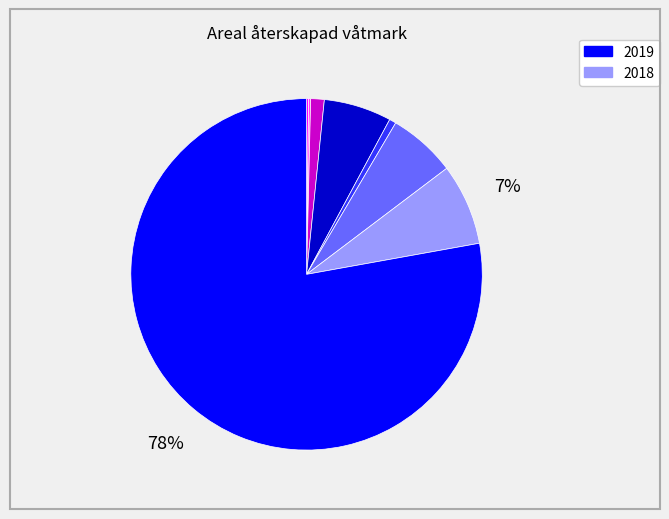

Is there any slice that represents more than half of the pie?

Yes